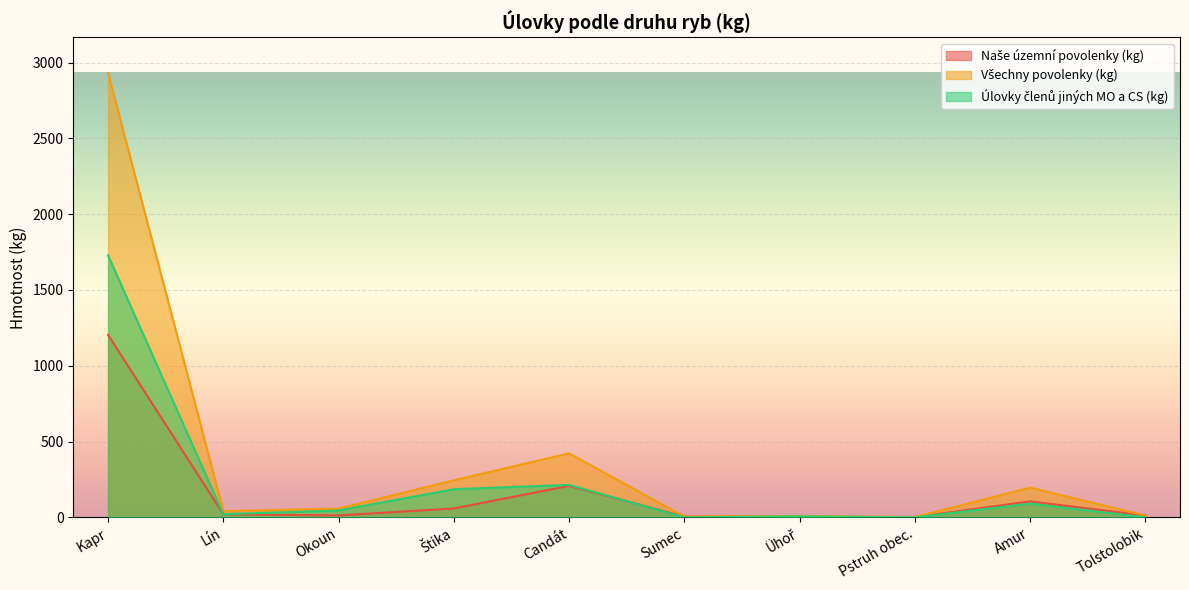

Rank the categories by Všechny povolenky (kg) value from lowest to highest.

Pstruh obec., Sumec, Ühoř, Tolstolobik, Lín, Okoun, Amur, Štika, Candát, Kapr